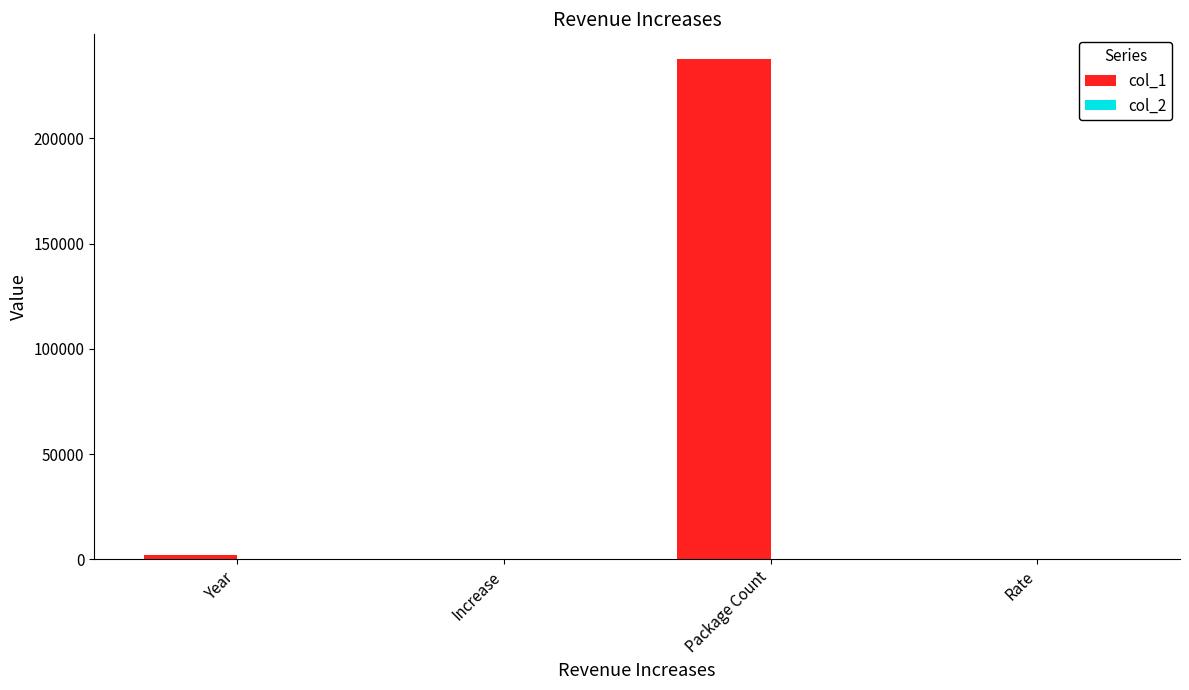

At which category is the sum across all series the highest?

Package Count